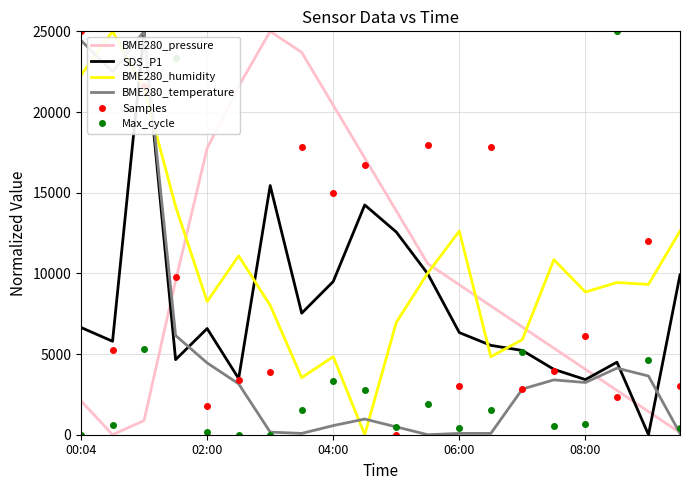

After their last crossing, which series has the higher values: Max_cycle or BME280_humidity?

BME280_humidity